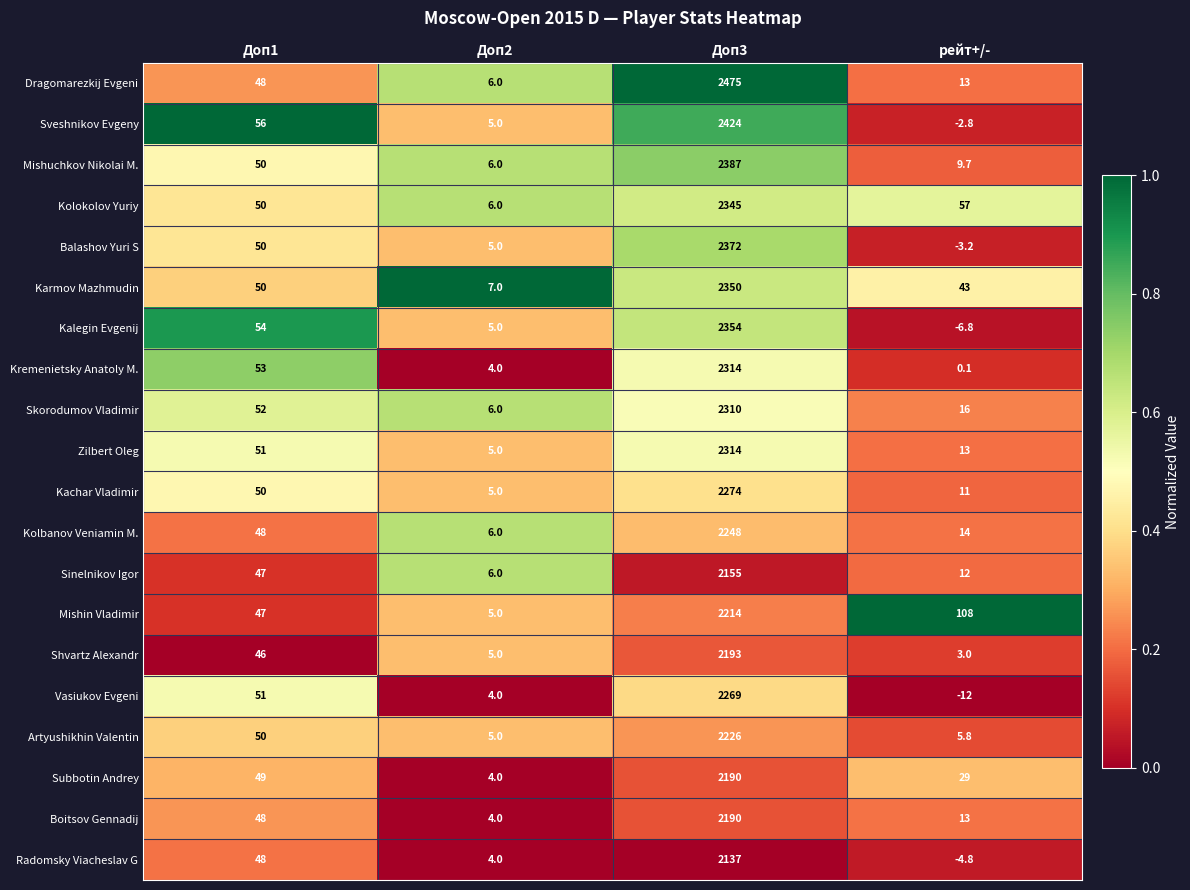

What is the total value across all series at Доп3?

45741.0